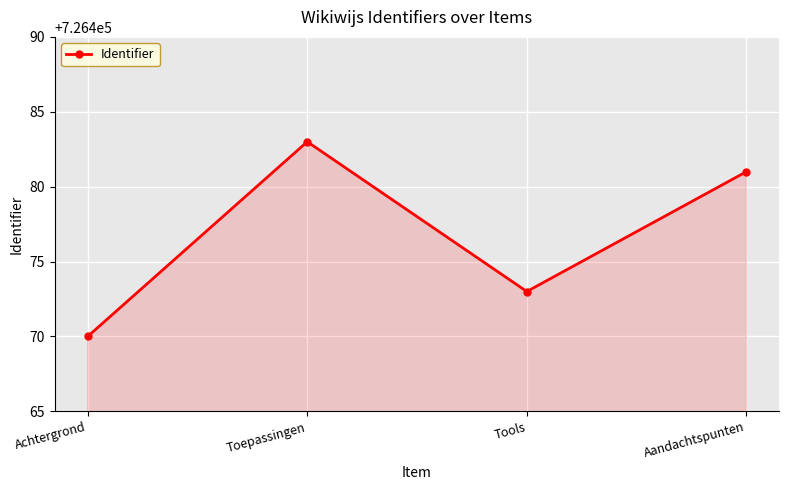

How many values are below 726481?

2